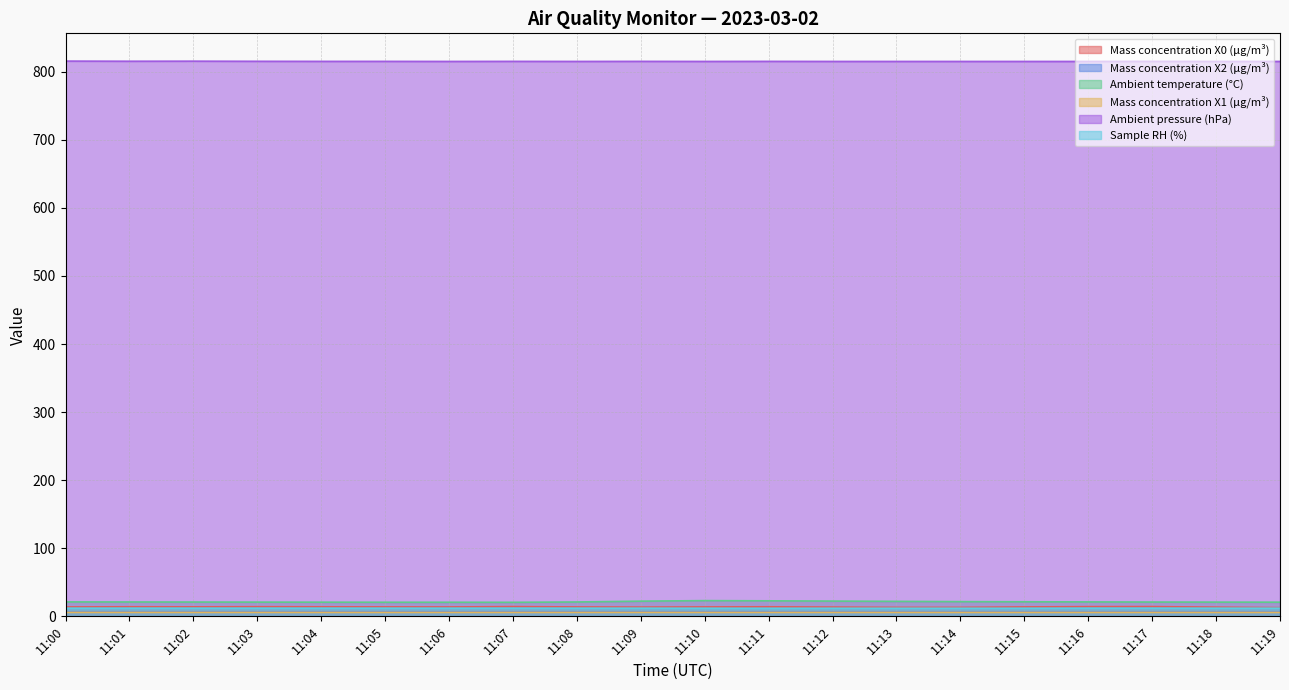

Reading left to right, list all the values displayed in this chart.

Mass concentration X0 (μg/m³): 13.8	14.1	13.9	14.2	14.0	13.9	13.8	14.3	13.8	13.6	13.8	14.0	13.6	13.2	13.2	13.8	14.2	14.3	13.5	12.8
Mass concentration X2 (μg/m³): 6.5	6.5	6.5	6.5	6.5	6.6	6.6	6.6	6.6	6.6	6.5	6.5	6.5	6.5	6.4	6.4	6.4	6.4	6.4	6.4
Ambient temperature (°C): 21.2	21.1	21.0	20.9	20.8	20.7	20.7	20.6	21.1	22.3	23.1	22.8	22.4	22.0	21.6	21.4	21.2	21.0	20.9	20.8
Mass concentration X1 (μg/m³): 5.8	5.8	5.8	5.8	5.7	5.7	5.8	5.8	5.8	5.8	5.8	5.8	5.8	5.8	5.7	5.7	5.7	5.7	5.7	5.7
Ambient pressure (hPa): 815.6	815.4	815.5	815.3	815.2	815.2	815.1	815.2	815.1	815.2	815.1	815.2	815.1	815.1	815.1	815.1	815.1	815.2	815.1	815.1
Sample RH (%): 12.0	12.0	12.0	12.0	12.0	12.0	12.0	12.0	12.0	12.0	11.9	11.8	11.9	11.9	11.9	11.9	12.0	12.0	12.0	12.0